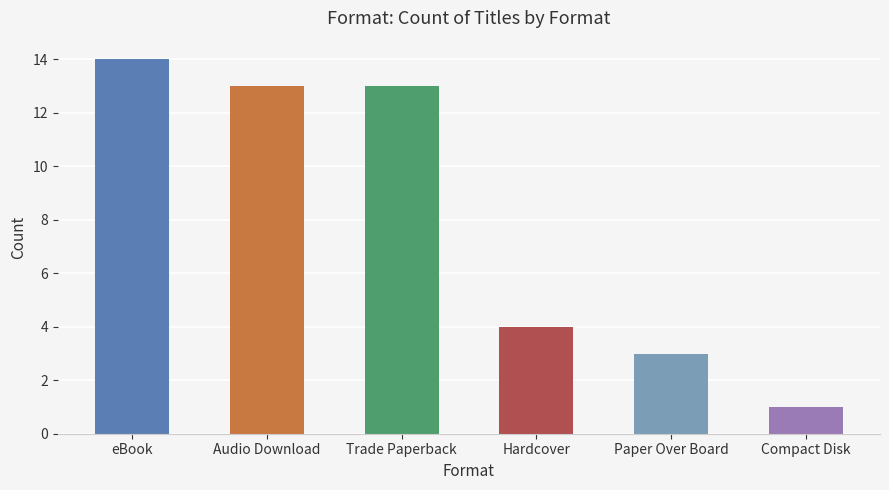

What is the label of the 1st bar from the left?

eBook